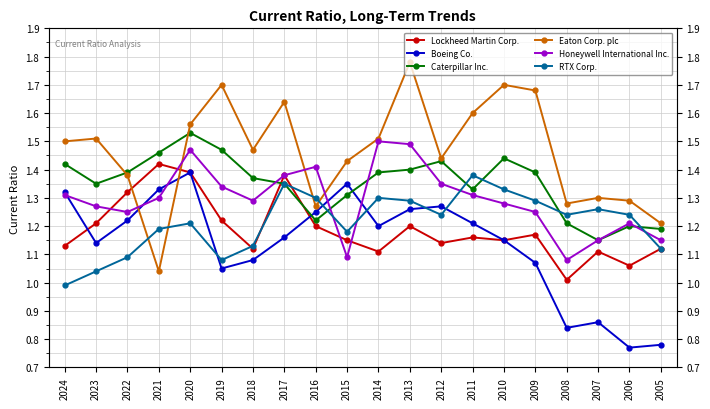

Is it true that RTX Corp. equals 0.5 at 2024?

False